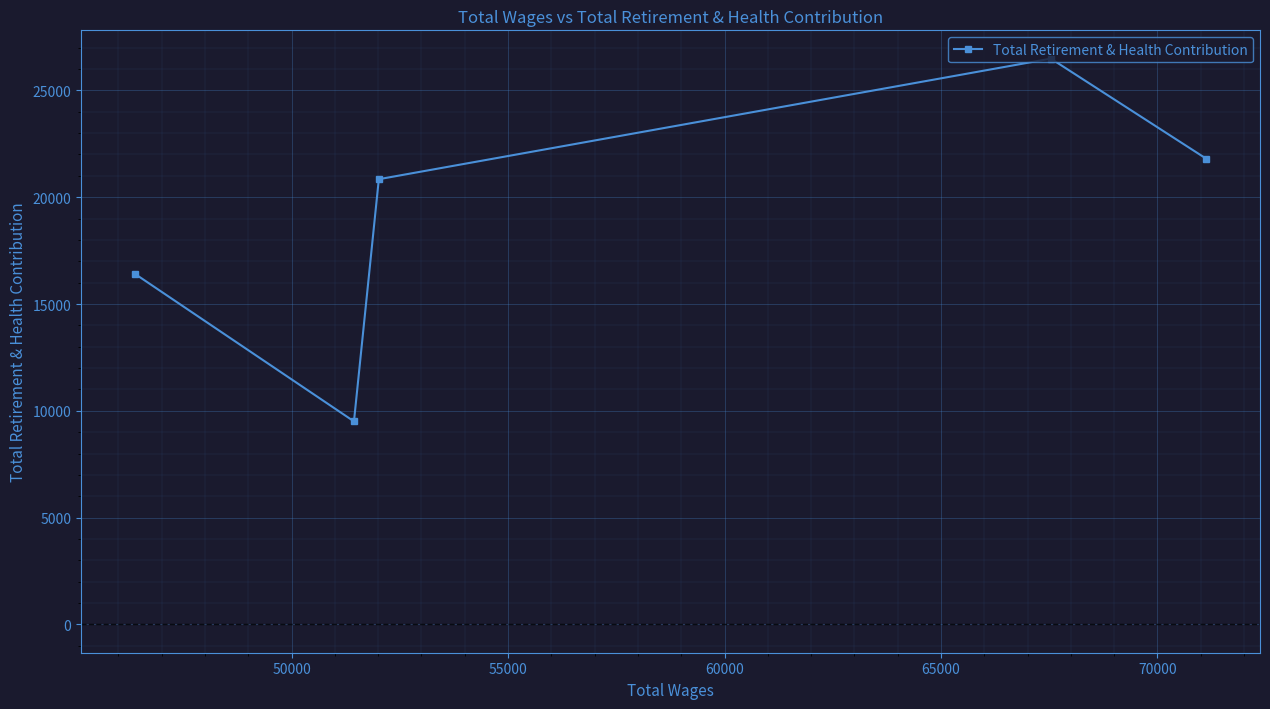

What is the smallest value displayed?

9505